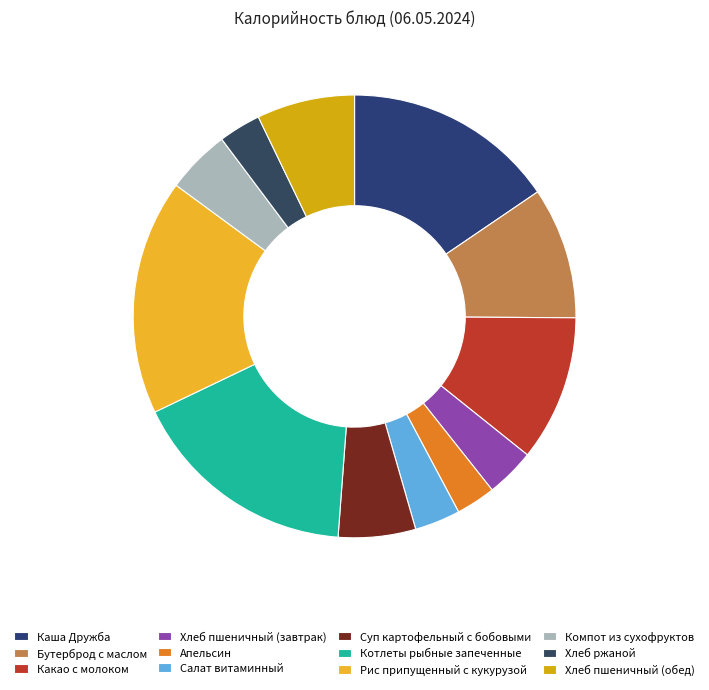

How many segments does this pie chart have?

12